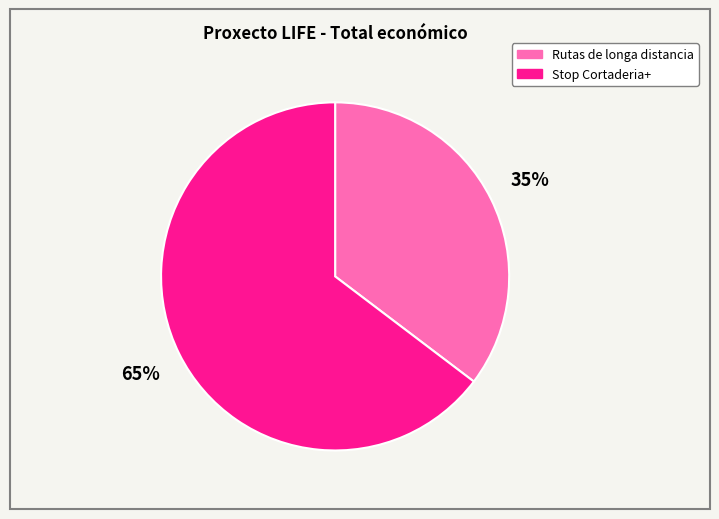

Does any single category account for the majority?

Yes